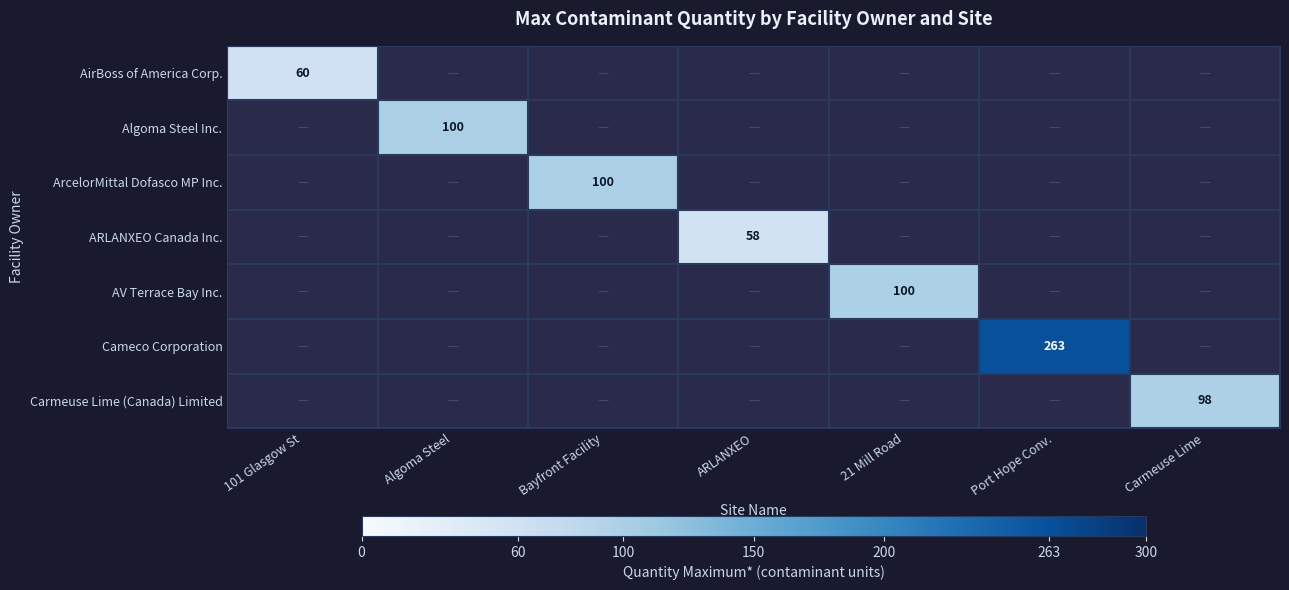

At how many categories does at least one series exceed 141?

1